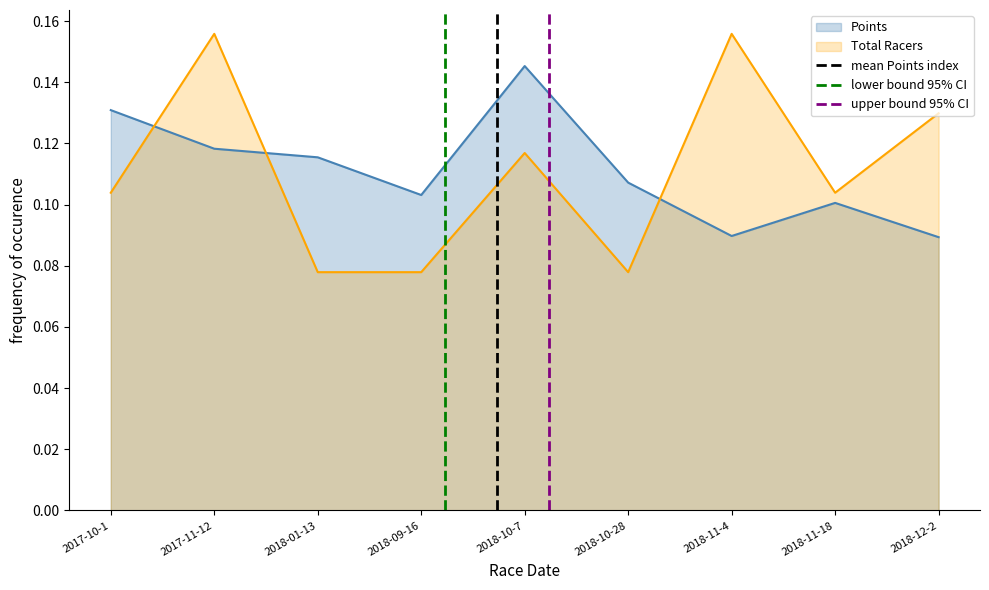

Is it true that Total Racers equals 0.0 at 2017-10-1?

False